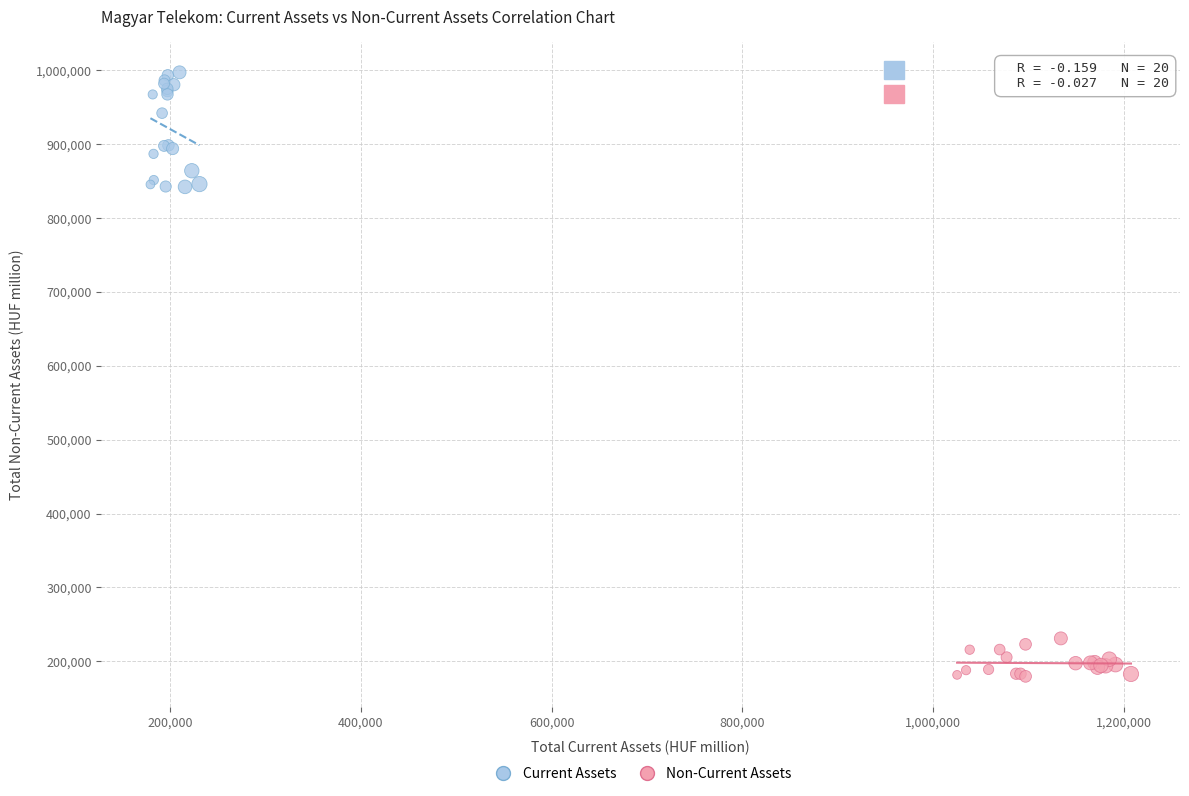

Which series has the widest spread of Y values?

Current Assets